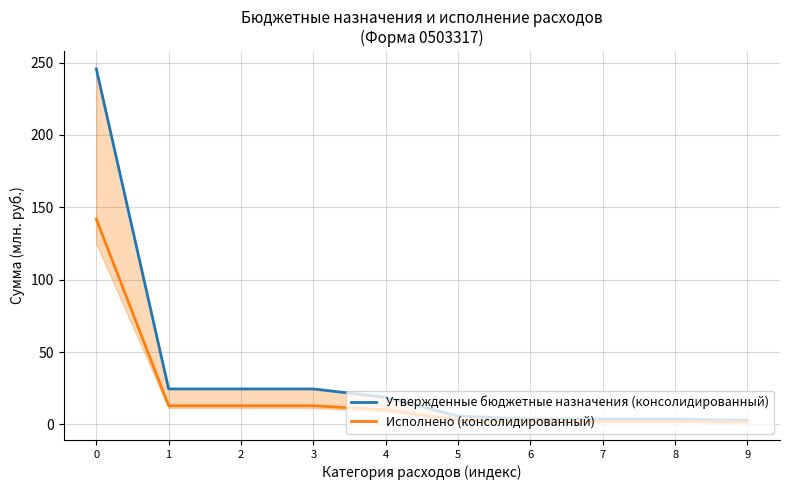

Reading left to right, extract all data points from this chart.

Утвержденные бюджетные назначения (консолидированный): 0=245.6	1=24.5	2=24.5	3=24.5	4=18.8	5=5.8	6=3.8	7=3.7	8=3.7	9=2.8
Исполнено (консолидированный): 0=141.9	1=12.9	2=12.9	3=12.9	4=10.1	5=2.8	6=2.2	7=2.1	8=2.1	9=1.7